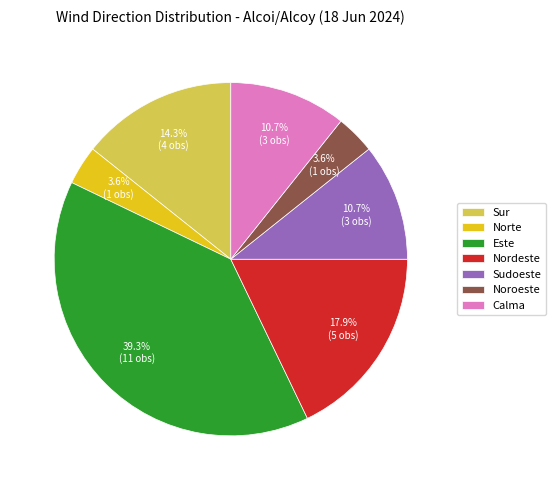

To the nearest percent, what is the average slice percentage?

14%